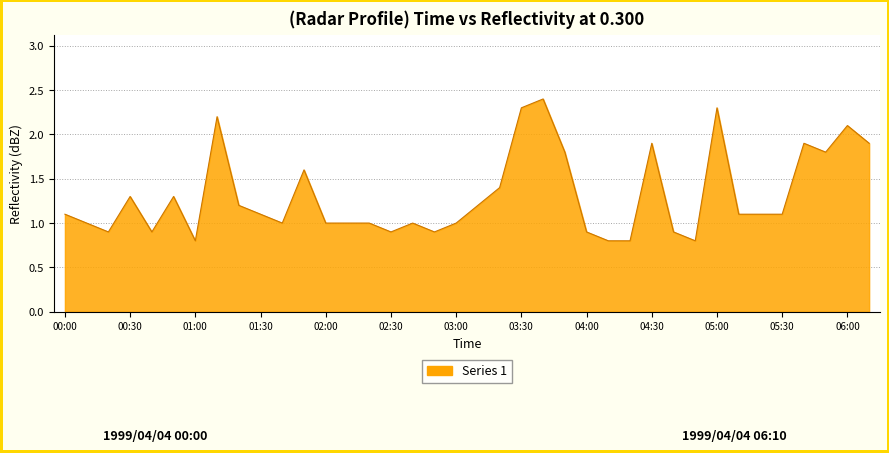

What is the minimum value shown in the chart?

0.8